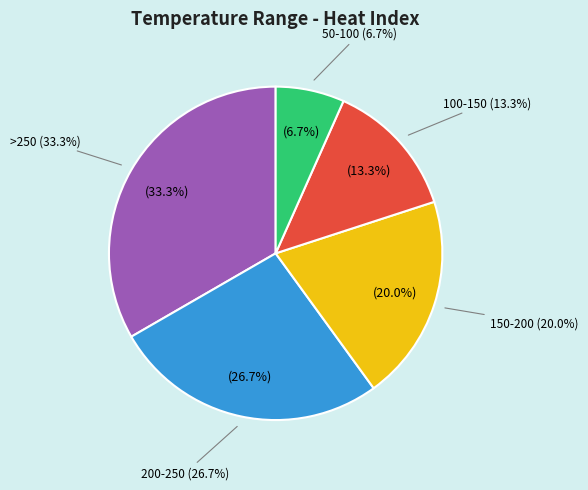

Between 100-150 and otherwise, which is larger?

100-150